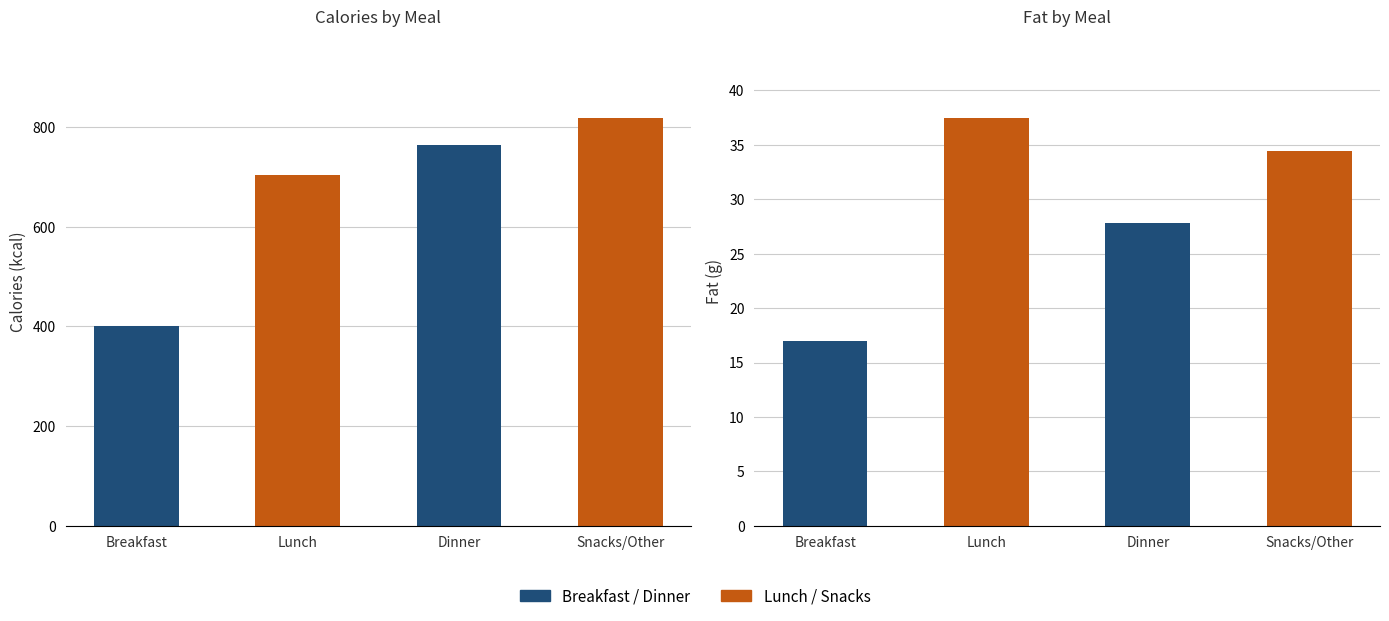

How many values in the Fat (g) series exceed 34?

2